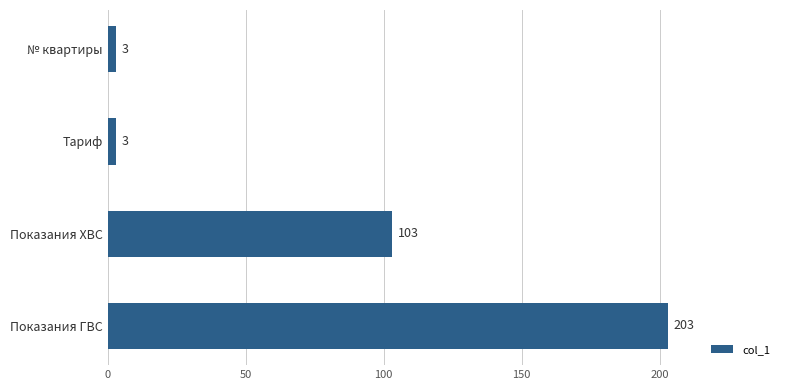

Reading top to bottom, list all the values displayed in this chart.

№ квартиры=3	Тариф=3	Показания ХВС=103	Показания ГВС=203